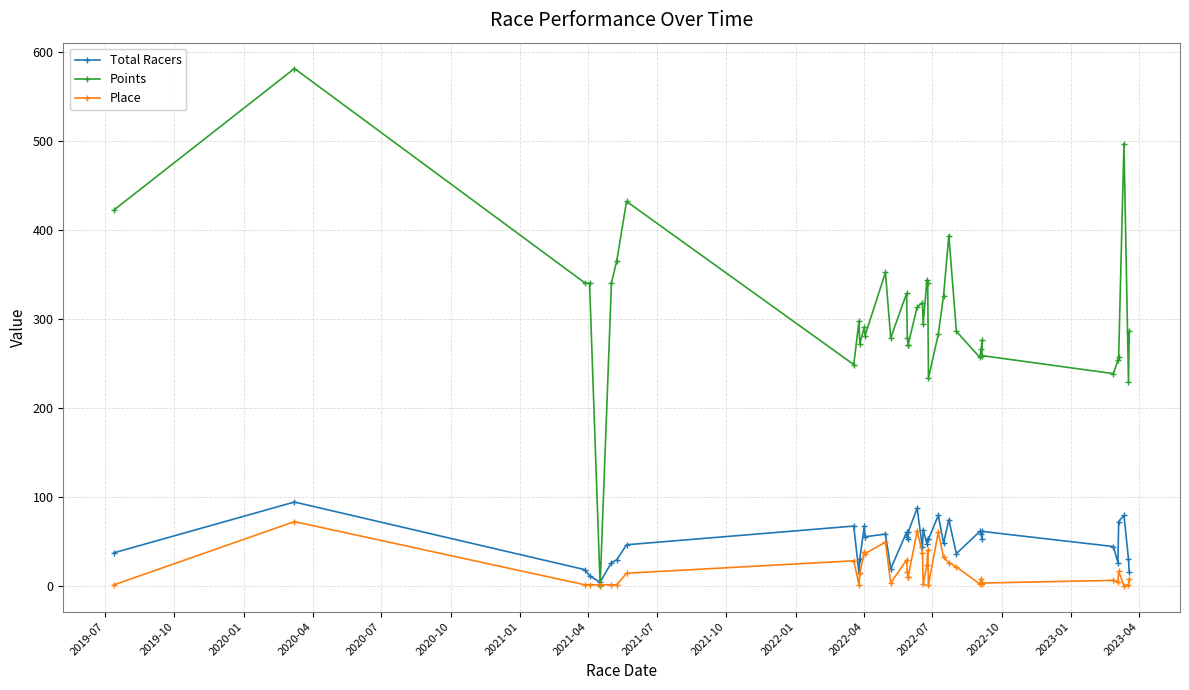

At how many categories does at least one series exceed 341?

8